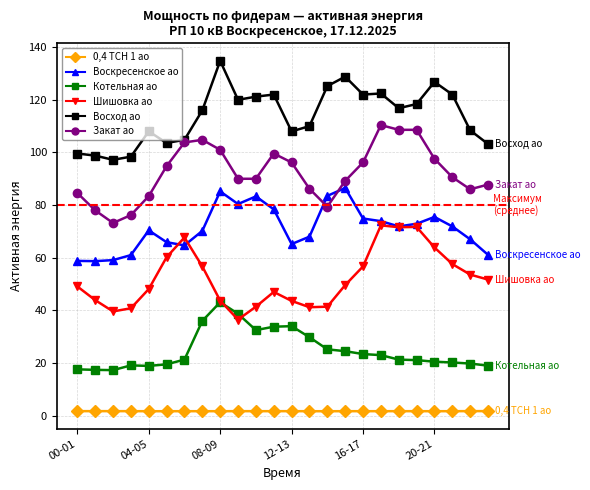

Which series has the largest total across all categories?

Восход ао